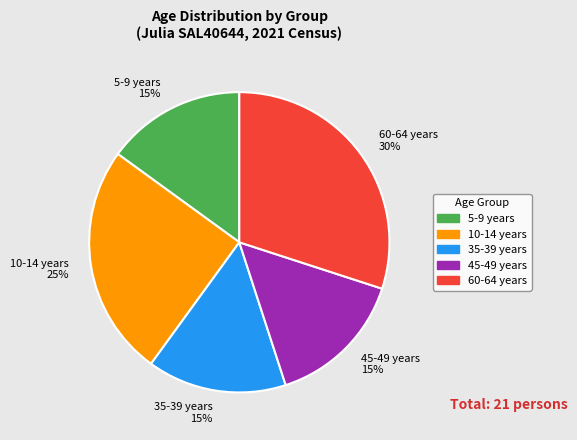

Which has a higher value, 10-14 years 25% or 5-9 years 15%?

10-14 years 25%